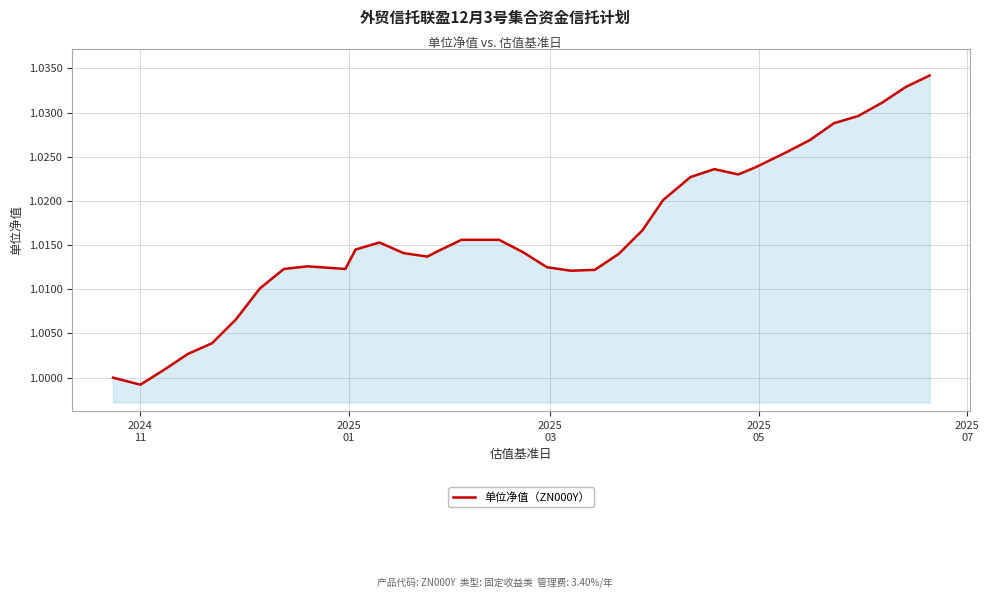

What is the minimum value shown in the chart?

1.0